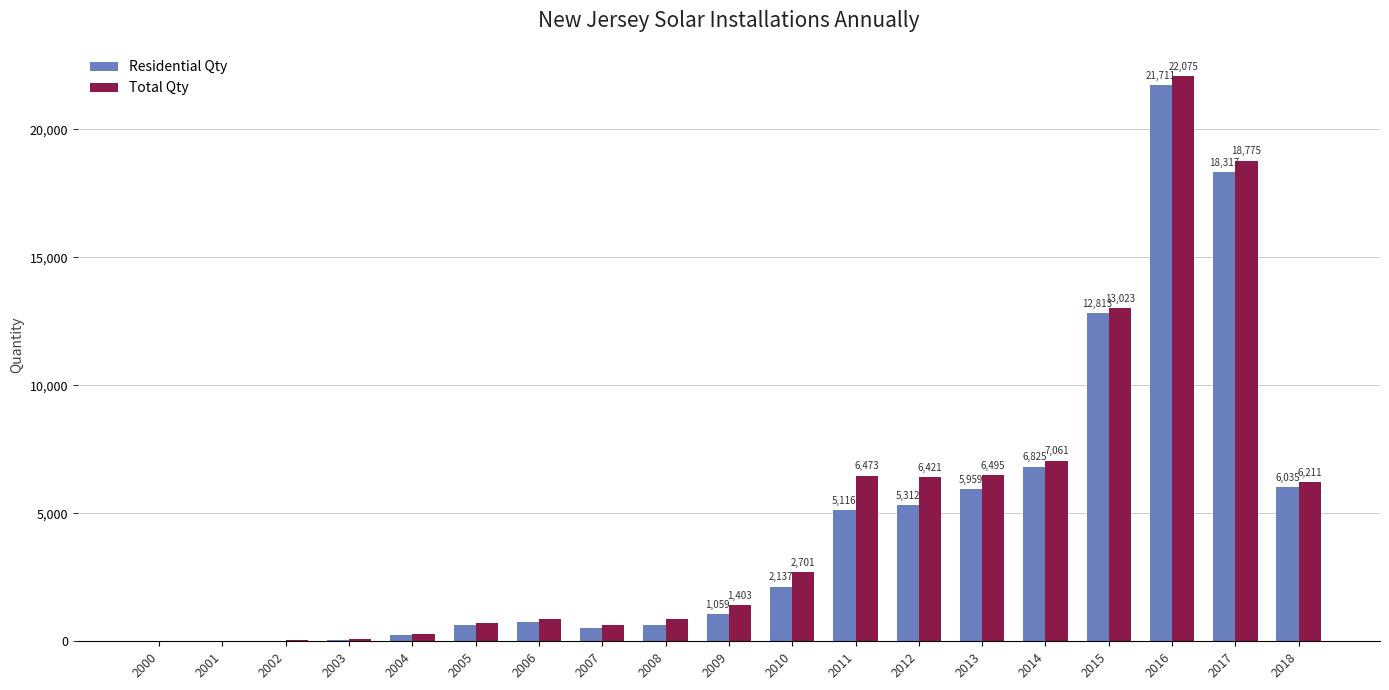

Which series has the largest total across all categories?

Total Qty